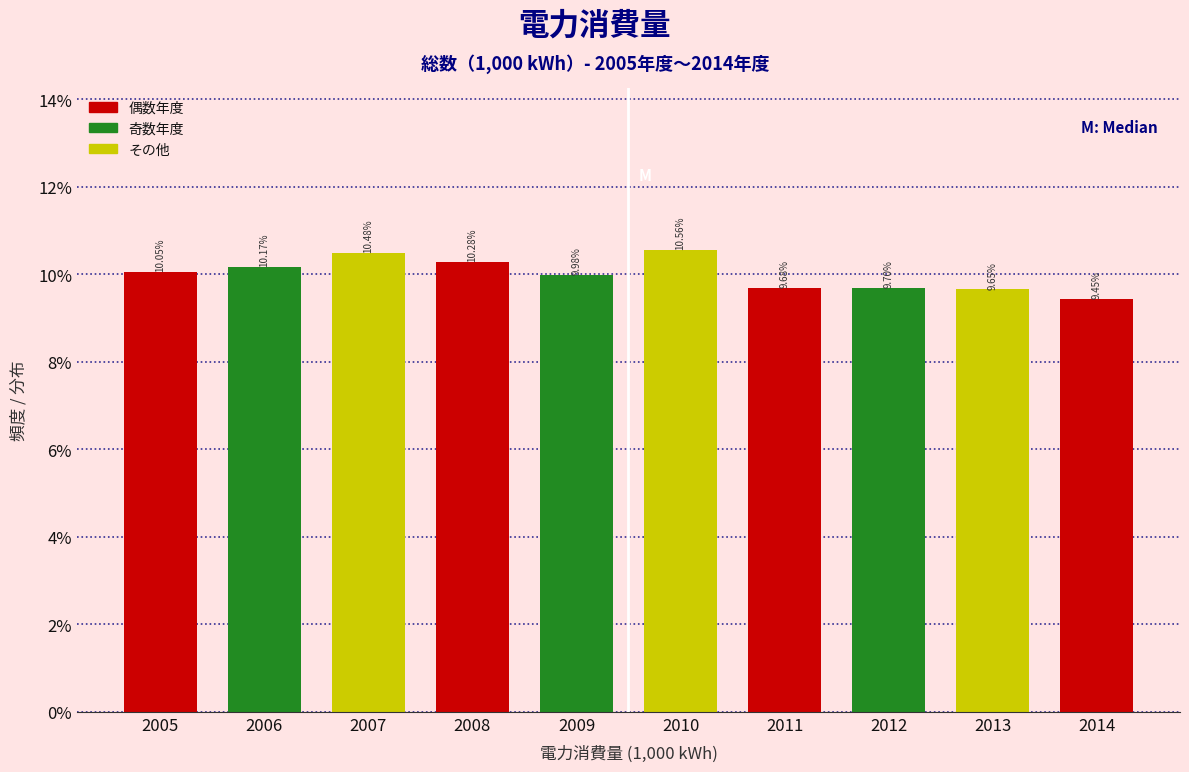

What is the sum of the values at 2008 and 2013?

19.9